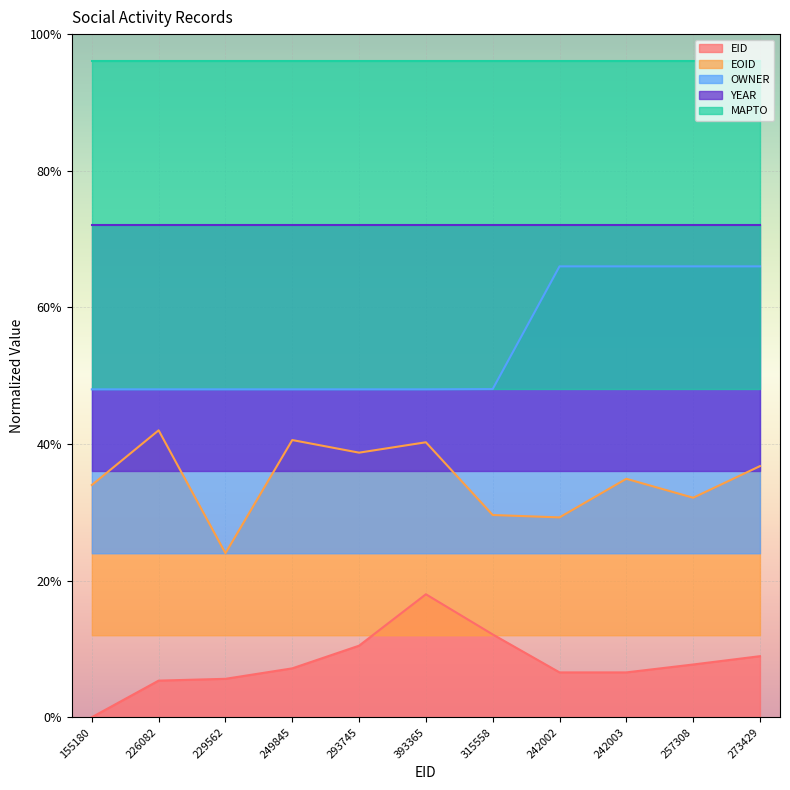

Where is EID nearest to the value 0?

155180